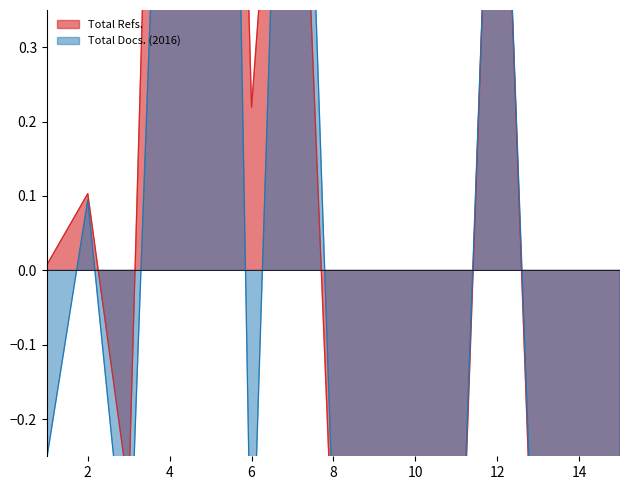

Does the chart have visible grid lines?

No